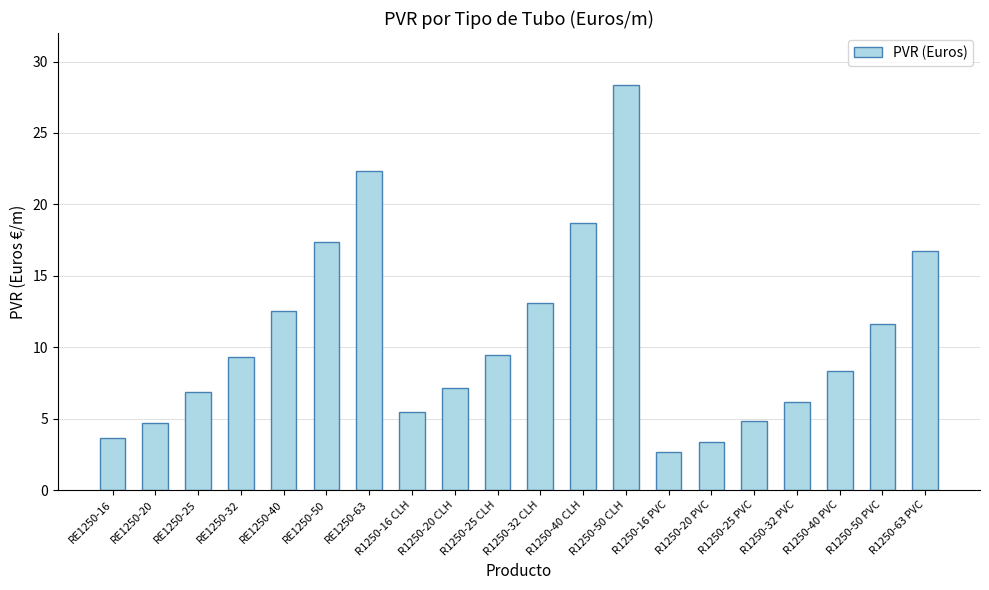

What position from the right is R1250-25 CLH?

11